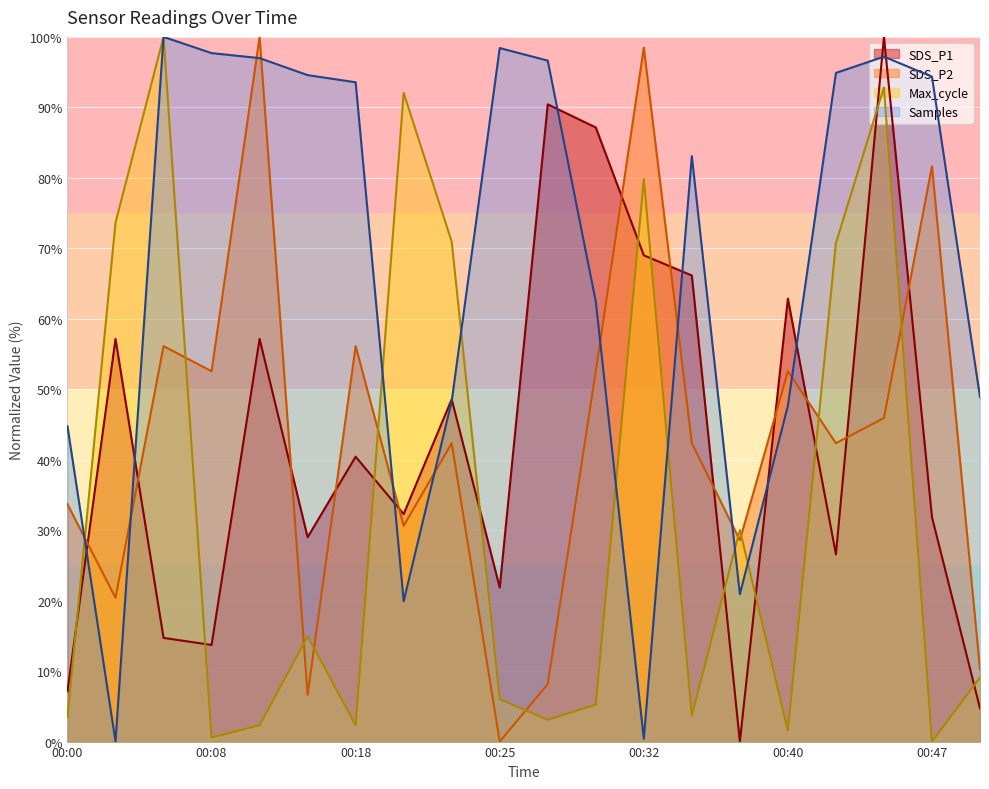

What is the difference between the maximum and second lowest values in the Max_cycle series?

99.4